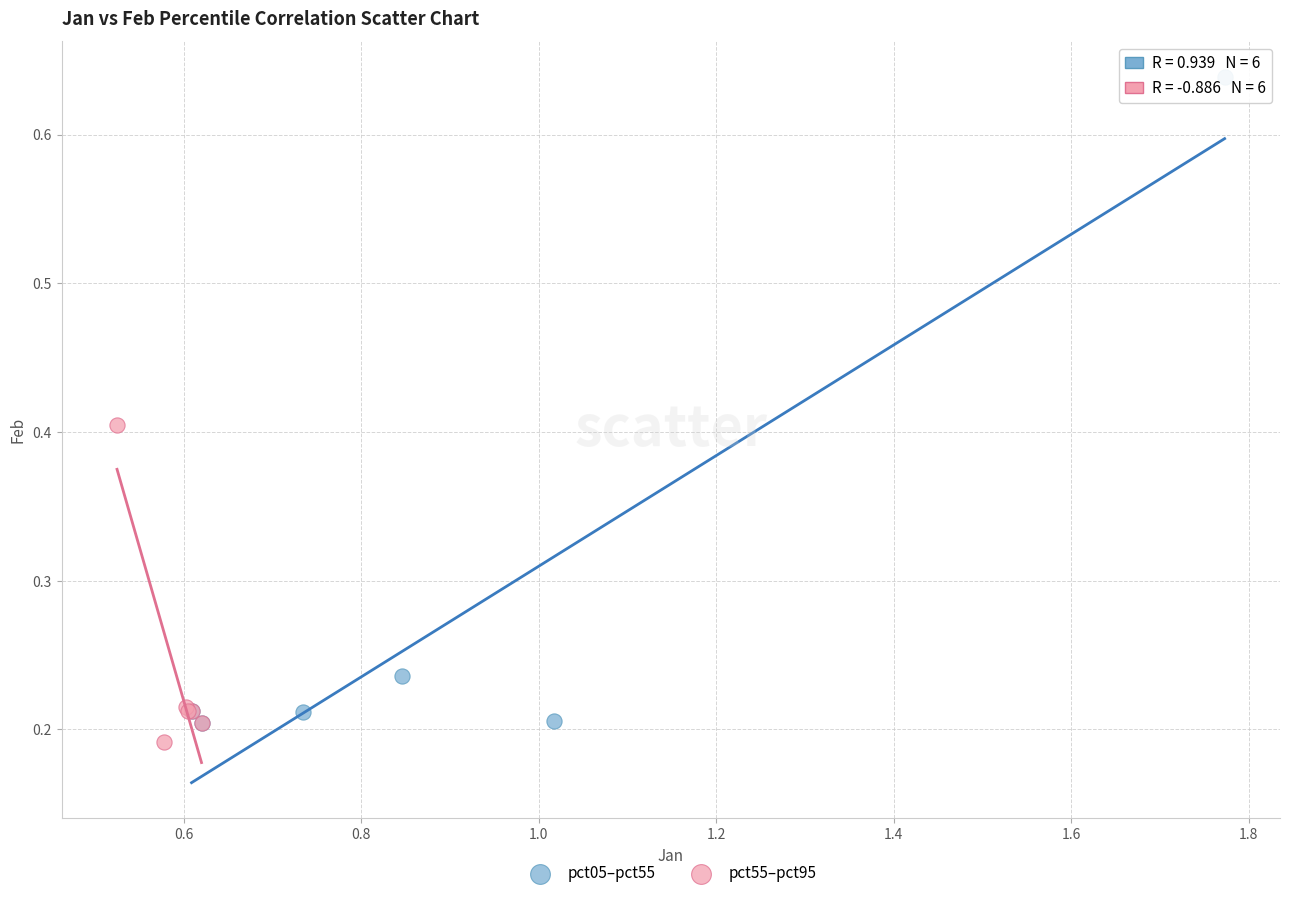

Which series contains the highest Y value?

pct05–pct55